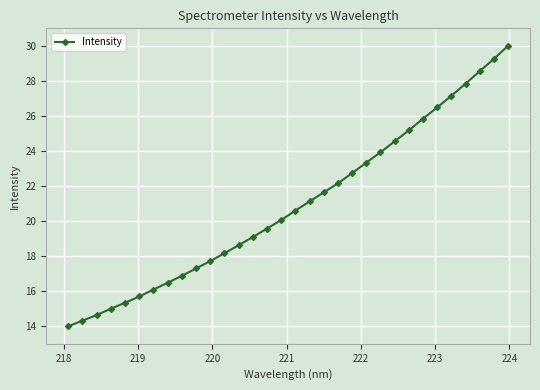

What is the value of the 29th point from the left?

27.8